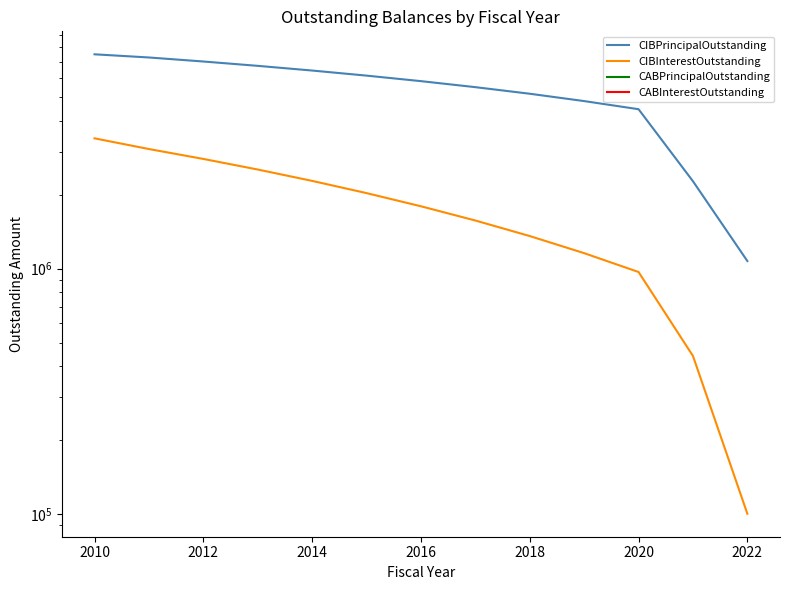

True or false: CABInterestOutstanding and CABPrincipalOutstanding cross at least once.

False